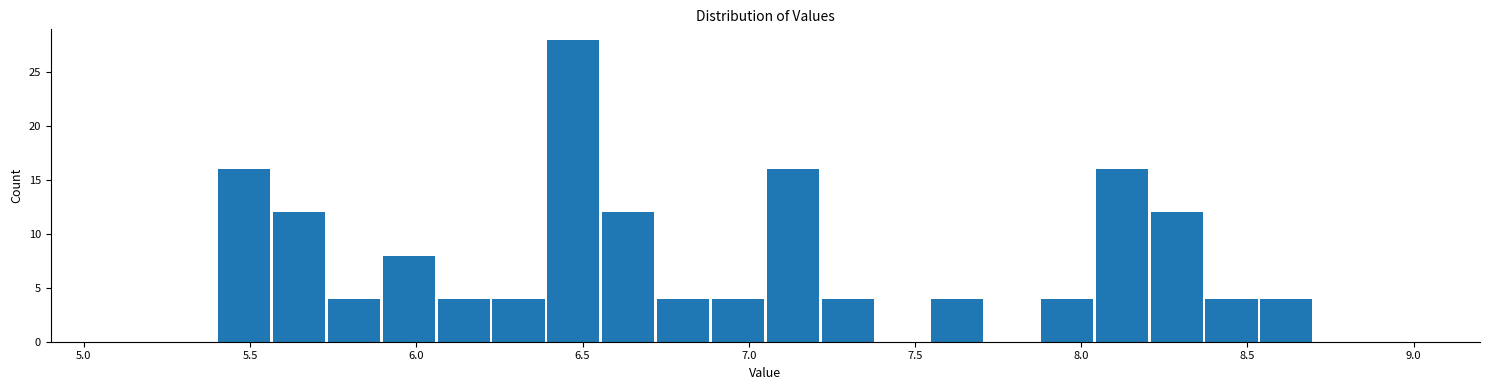

Around what value on the x-axis is the tallest bar? Give the approximate position of its centre, as read against the axis.

6.45